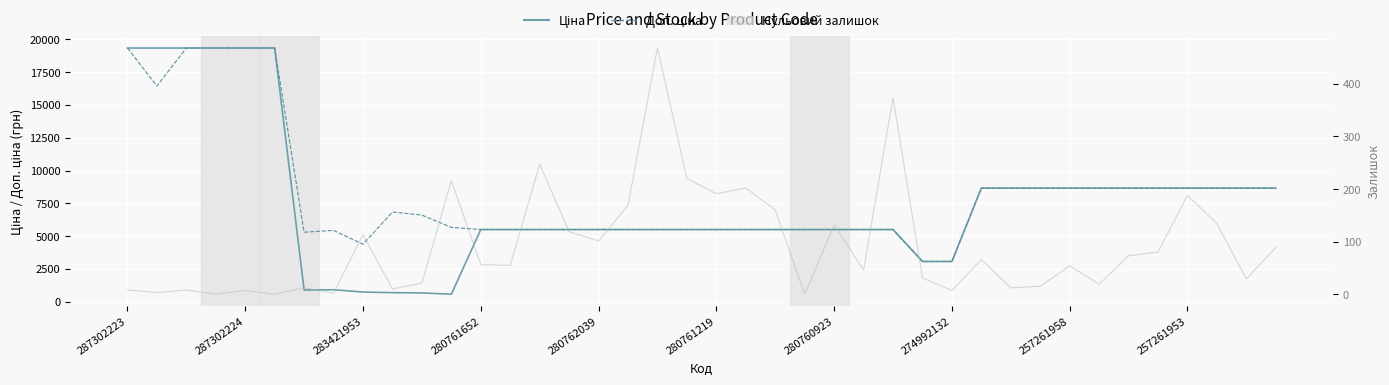

True or false: Доп. ціна has a value of 7727.4 at 280760923.

False